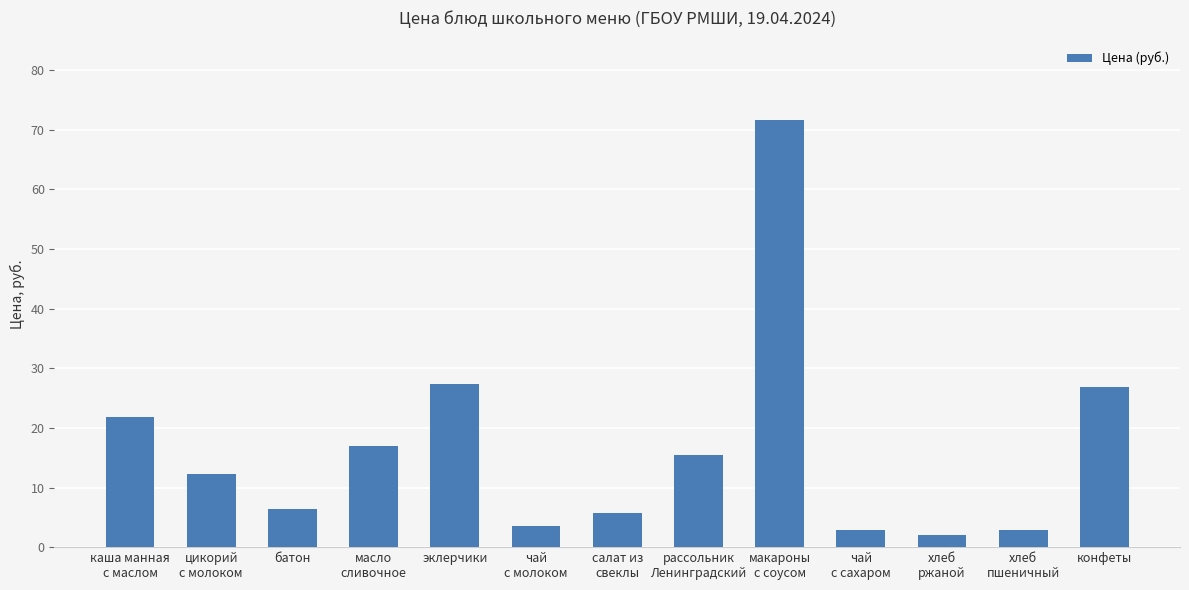

Approximately how many times larger is the value at эклерчики compared to батон?

4.3